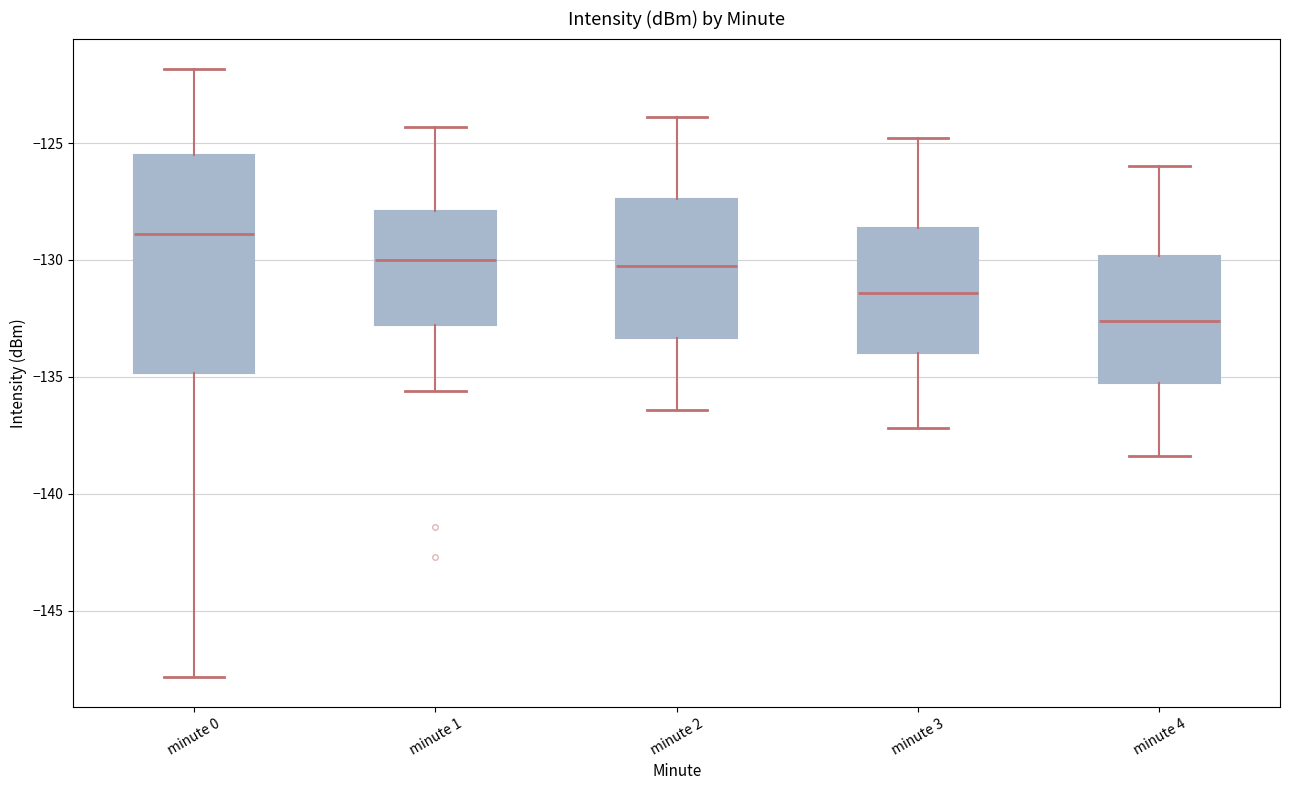

Which box has the lowest median line?

minute 4